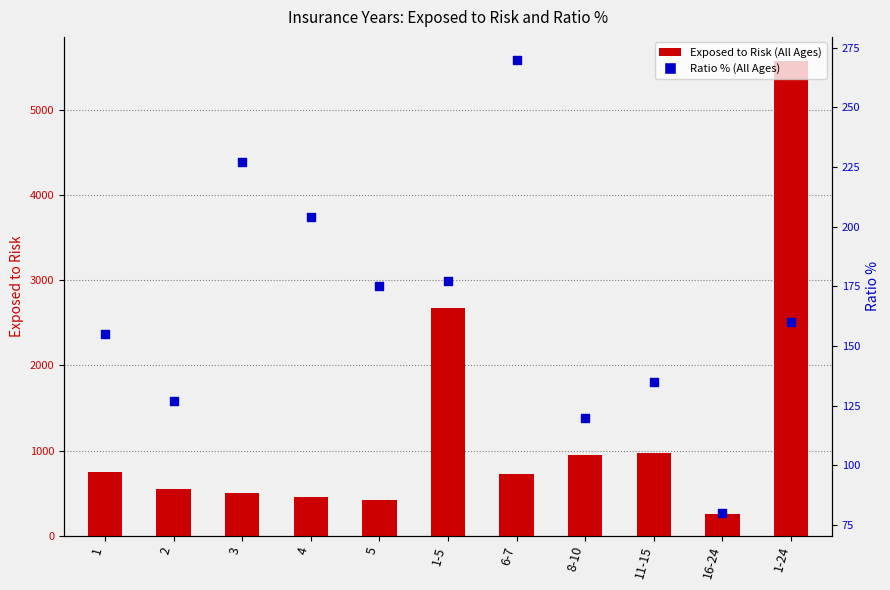

Which series has the largest Y range (max minus min)?

Exposed to Risk (All Ages)